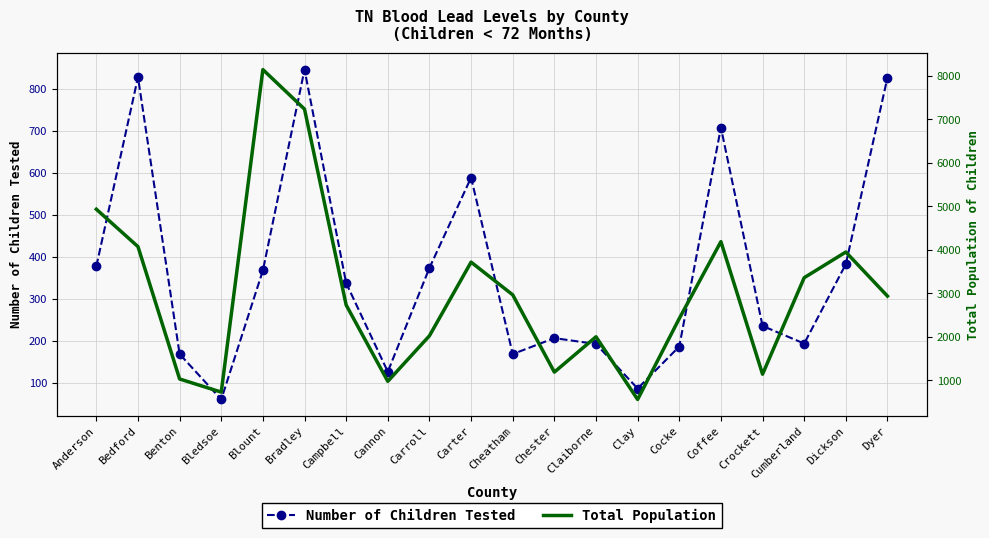

Between Claiborne and Bradley, which is larger?

Bradley